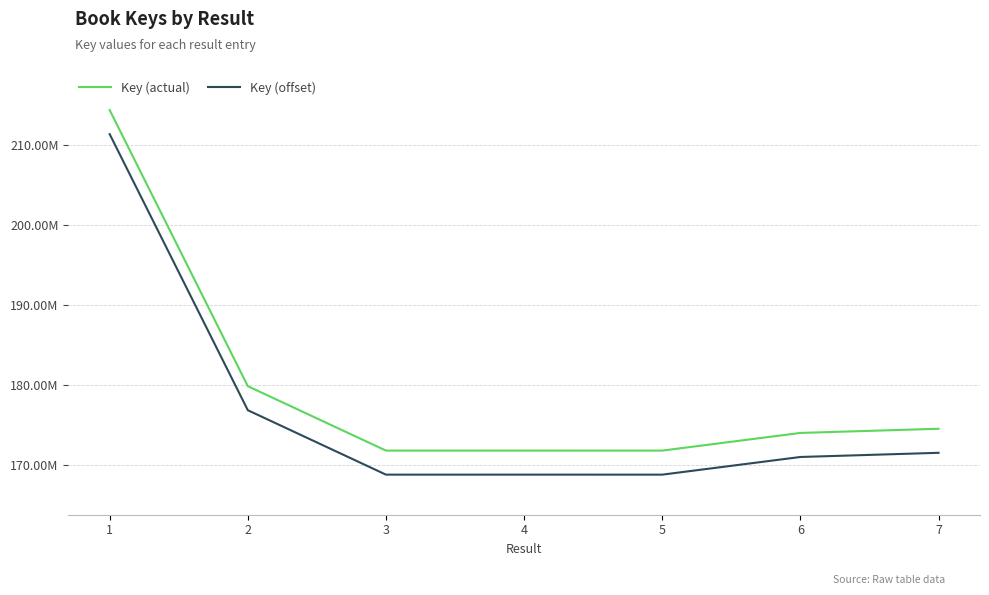

Does the chart display data point markers on the line(s)?

No